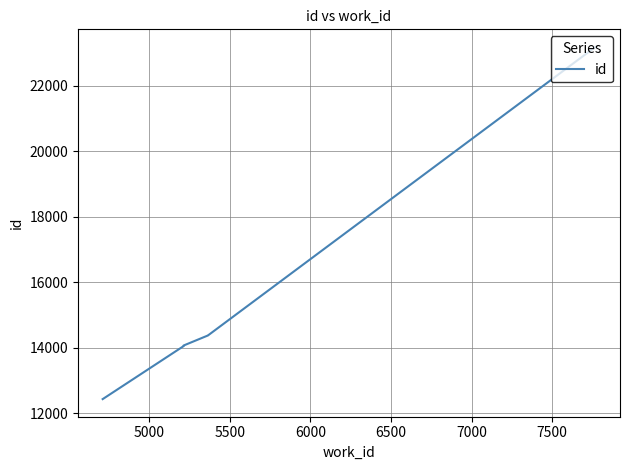

Reading left to right, list all the values displayed in this chart.

12429	14049	14050	14066	14067	14374	14375	23189